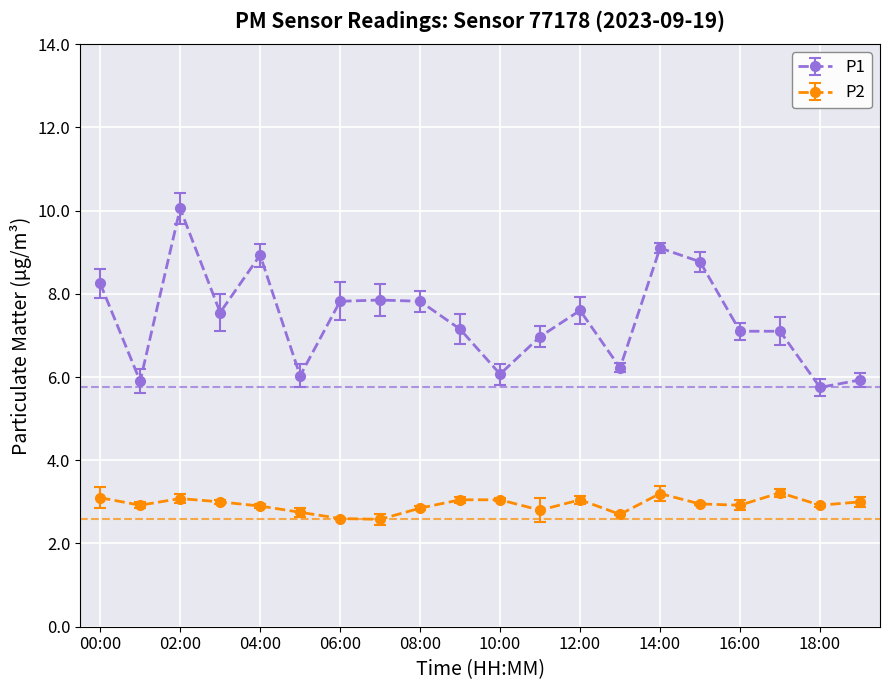

Which series has the widest spread of values?

P1